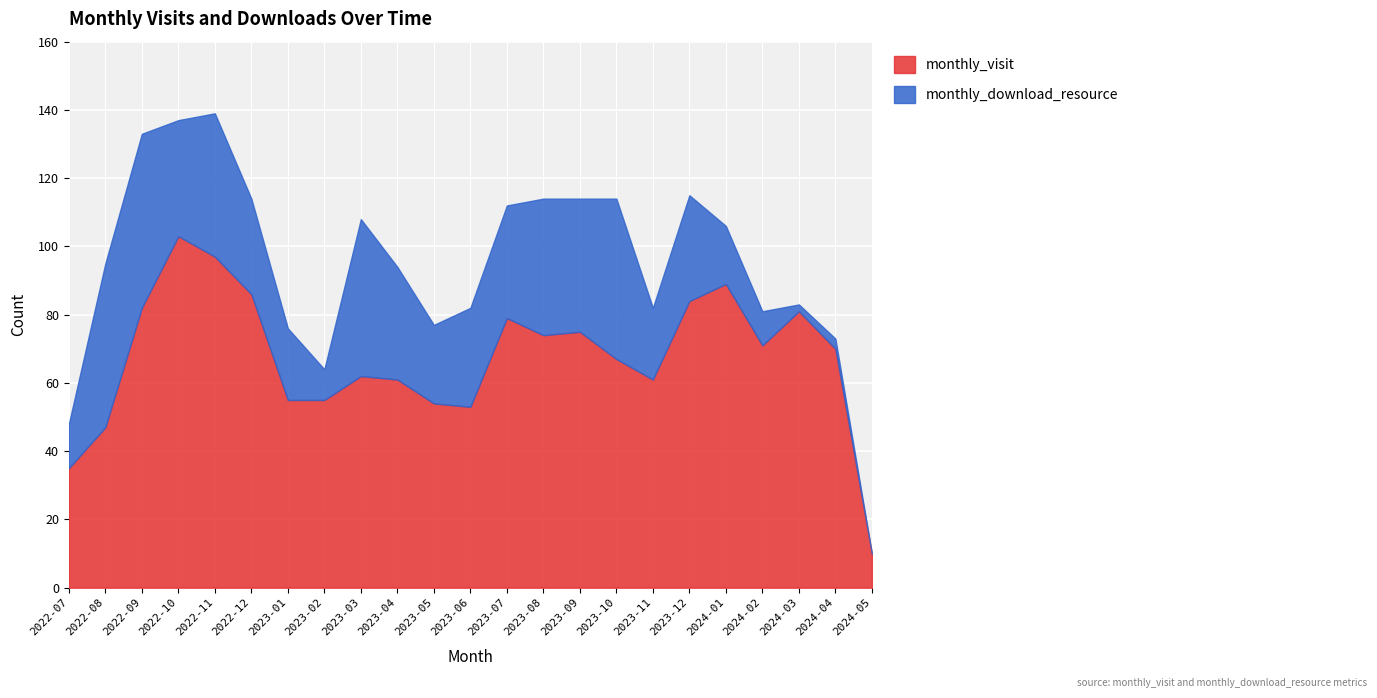

What is the maximum value shown in the chart?

103